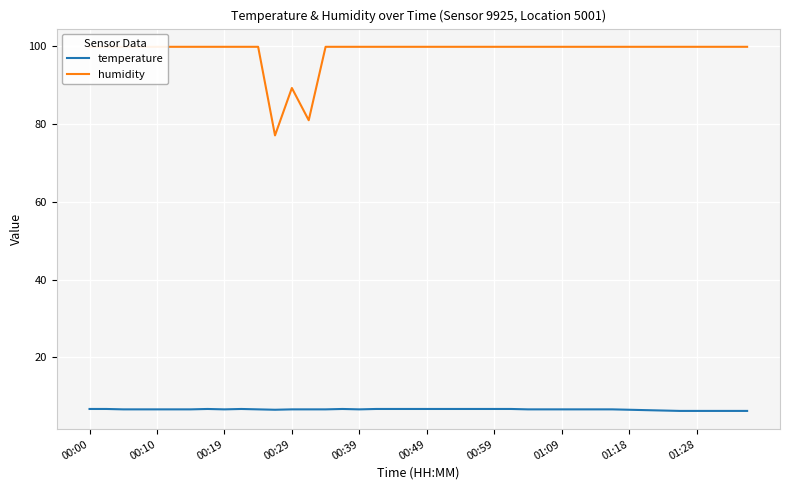

What are all the series names shown in the legend?

temperature, humidity